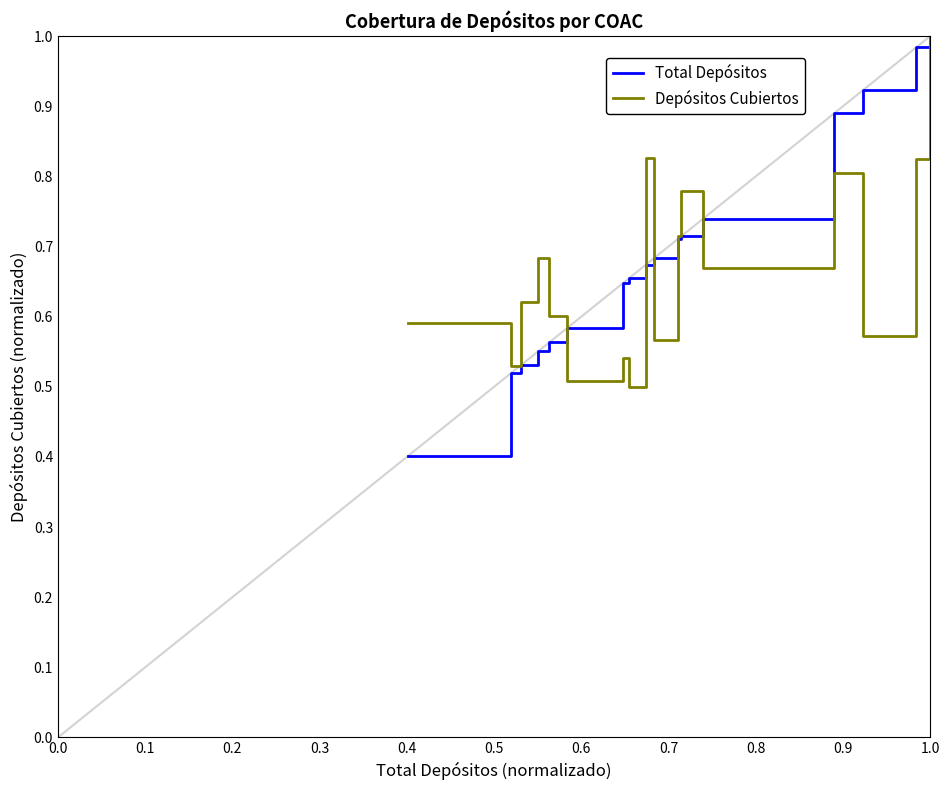

What is the minimum value shown in the chart?

0.4